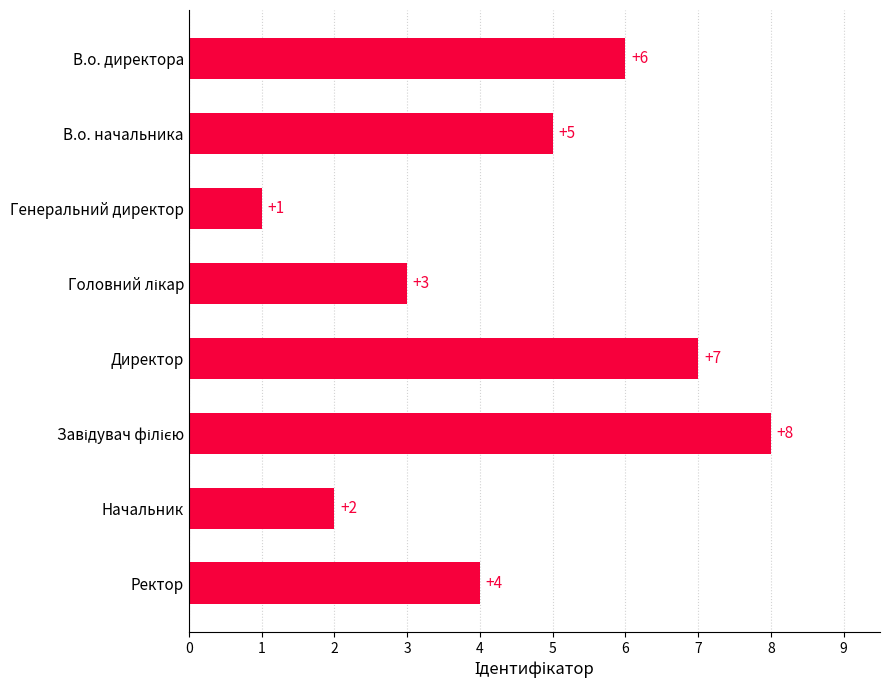

What value does the data have at В.о. директора?

6